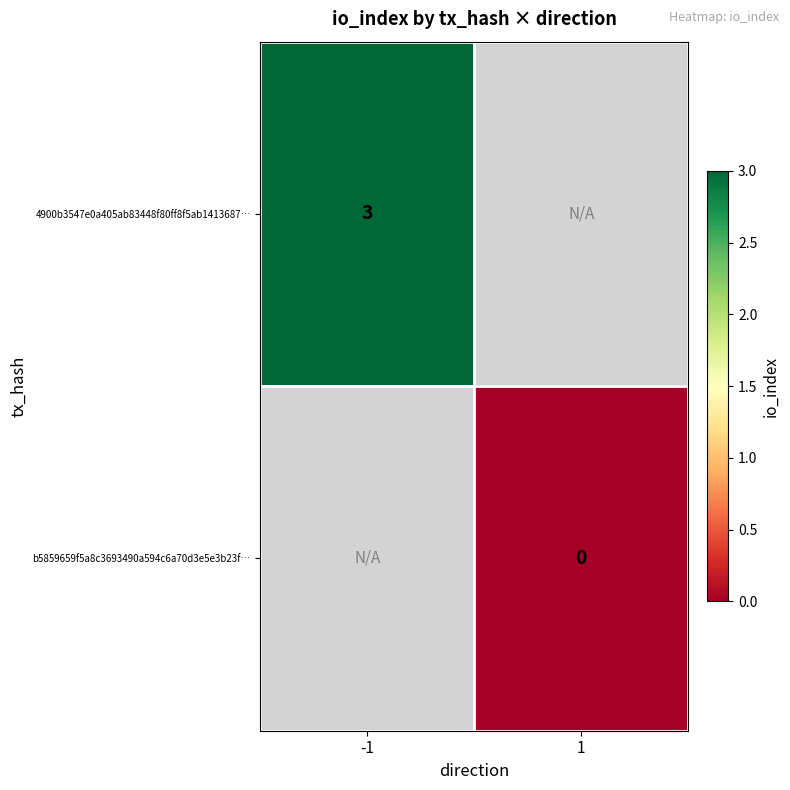

The 4900b3547e0a405ab83448f80ff8f5ab1413687… series shows 2 at -1. True or false?

False